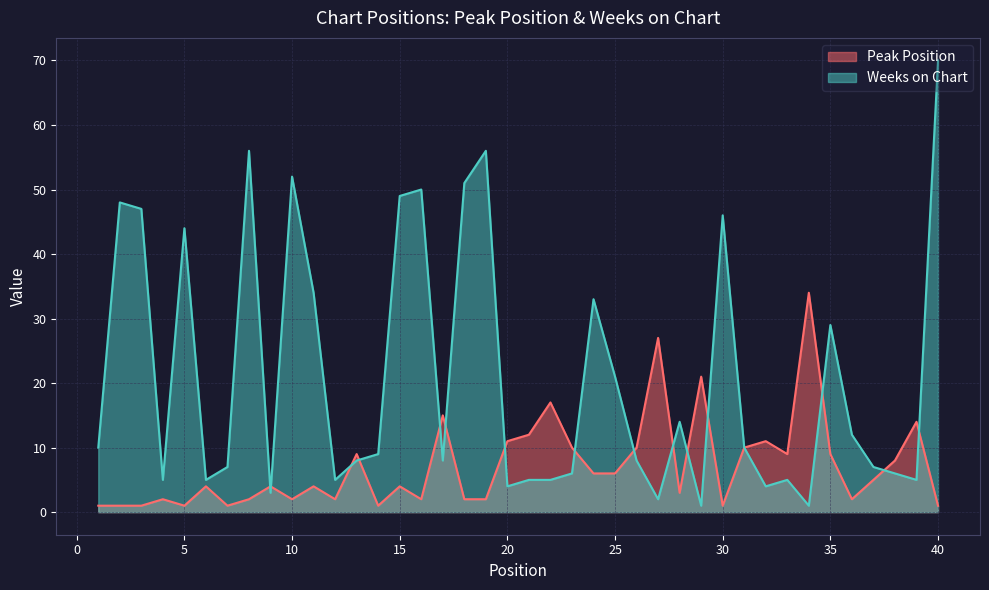

What is the greatest value displayed?

70